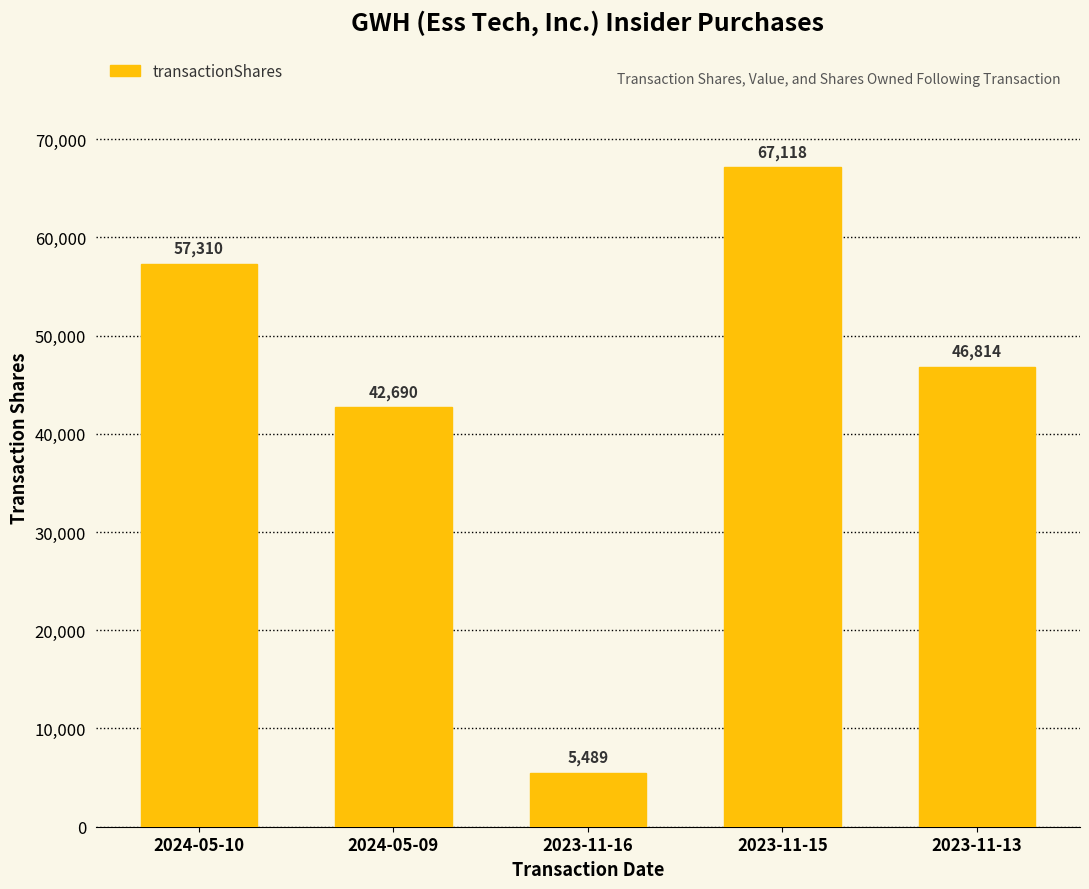

Are the bars horizontal?

No